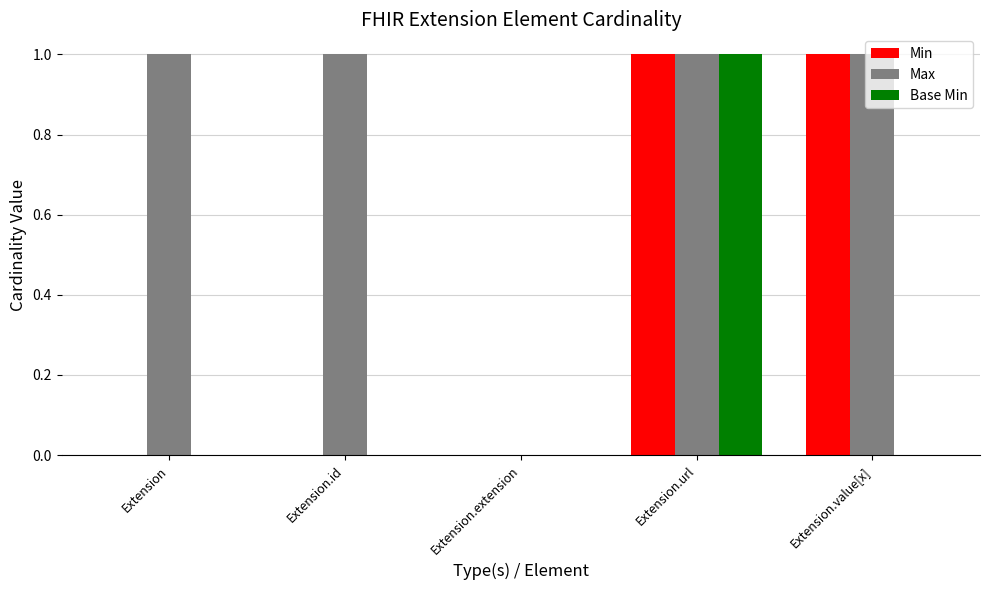

Which series has the largest total across all categories?

Max